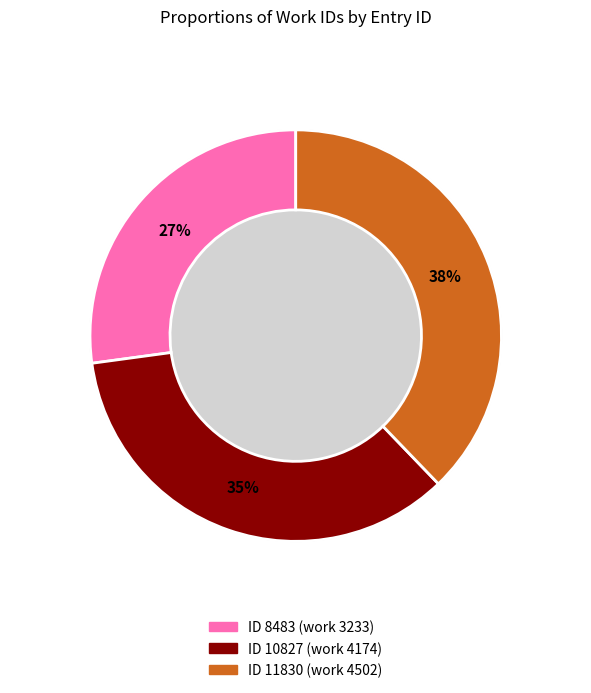

Combined, what portion of the pie is 8483 and 10827?

62.2%